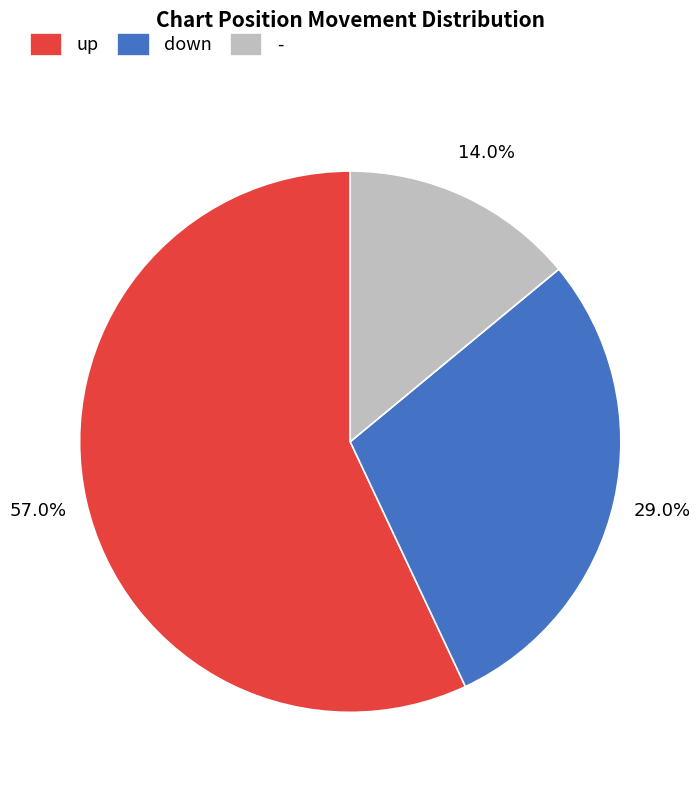

What is the ratio of the value at down to the value at up?

0.5